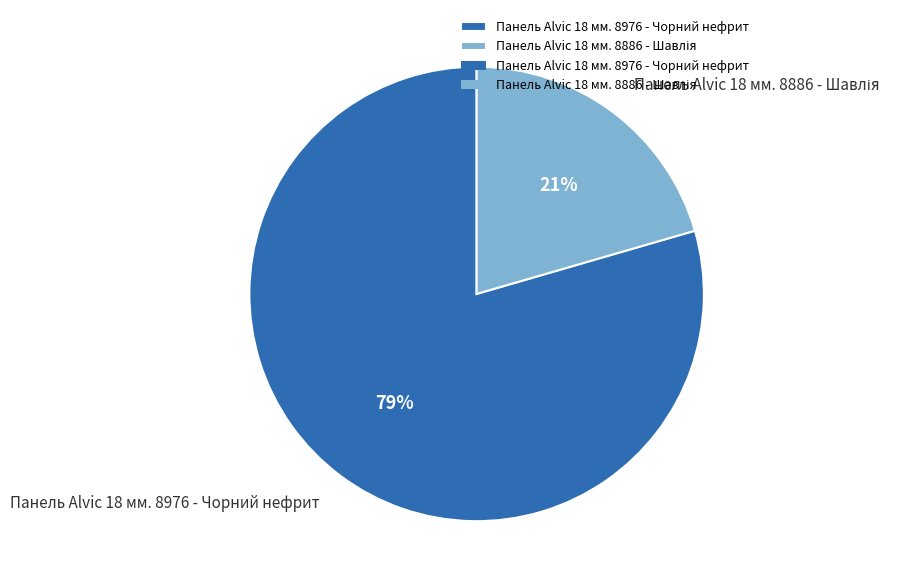

The Панель Alvic 18 мм. 8976 - Чорний нефрит slice represents 79% of the pie. True or false?

True